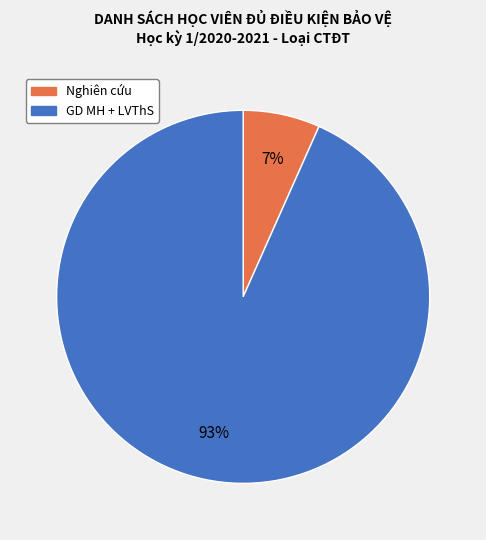

Combined, do Nghiên cứu and GD MH + LVThS account for over 50%?

Yes